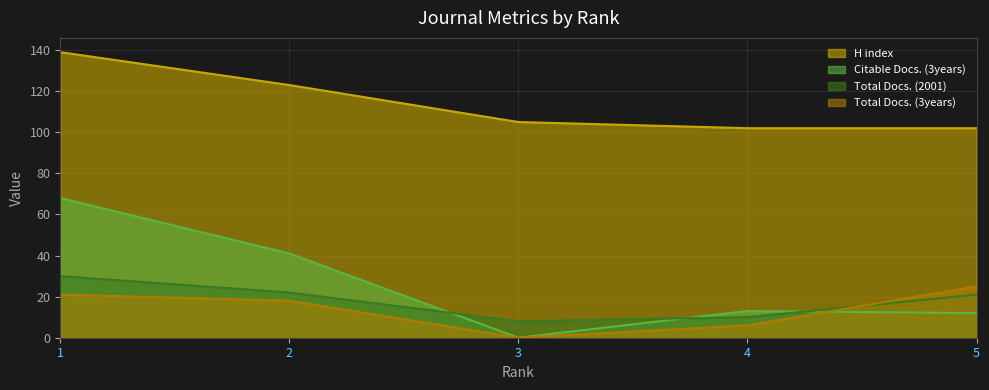

What is the value of the H index point at the 2nd from the left?

123